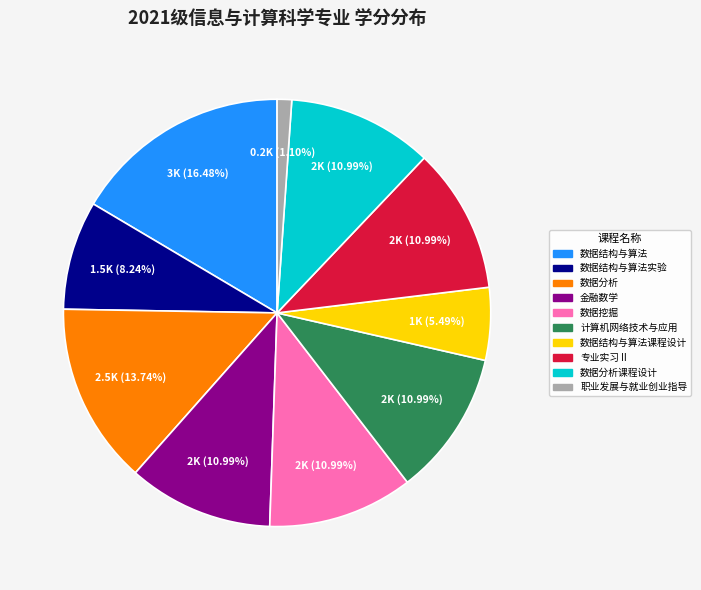

Does any single category account for the majority?

No